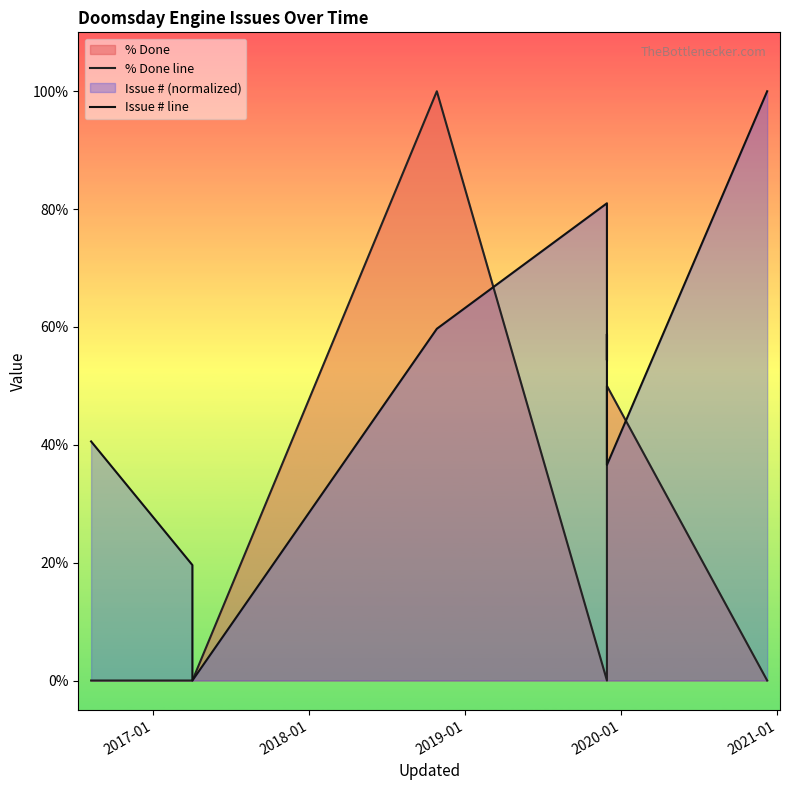

Reading left to right, extract all data points from this chart.

% Done line: 0.0	0.0	0.0	100.0	0.0	0.0	0.0	0.0	0.0	50.0	0.0
Issue # line: 40.6	19.6	0.0	59.7	81.0	54.4	58.8	45.2	41.6	36.6	100.0